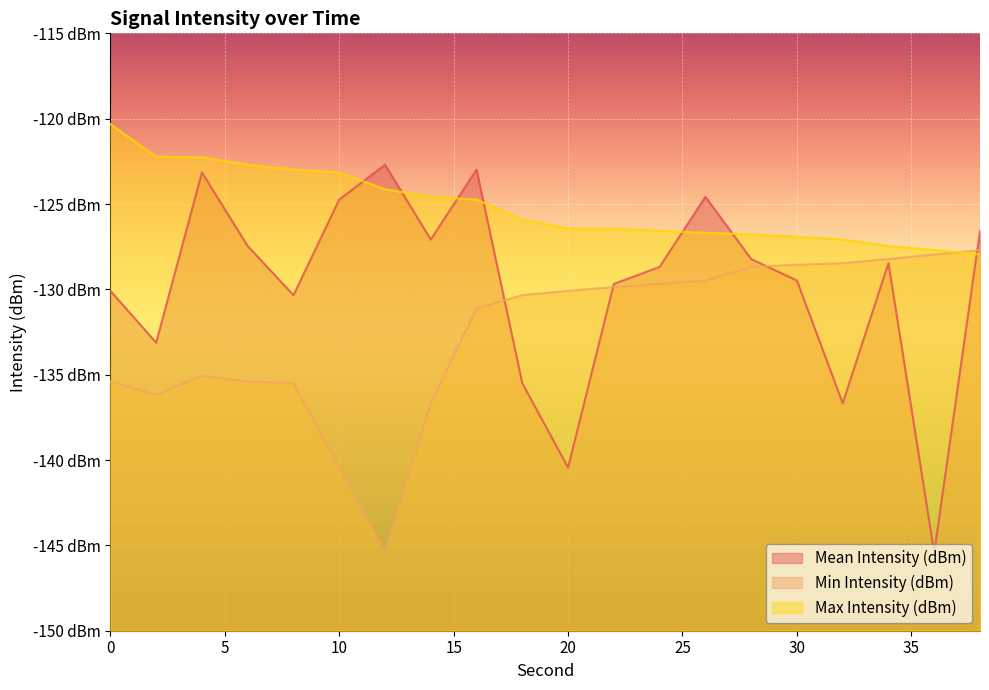

Reading left to right, extract all data points from this chart.

Mean Intensity (dBm): -130.1	-133.1	-123.2	-127.5	-130.3	-124.7	-122.7	-127.1	-123.0	-135.5	-140.4	-129.7	-128.7	-124.6	-128.2	-129.5	-136.7	-128.5	-145.4	-126.6
Min Intensity (dBm): -135.4	-136.2	-135.1	-135.4	-135.5	-140.4	-145.4	-136.7	-131.1	-130.3	-130.1	-129.9	-129.7	-129.5	-128.7	-128.6	-128.5	-128.2	-128.0	-127.7
Max Intensity (dBm): -120.3	-122.2	-122.3	-122.7	-123.0	-123.2	-124.1	-124.6	-124.7	-125.9	-126.4	-126.4	-126.6	-126.7	-126.8	-126.9	-127.1	-127.5	-127.7	-128.0